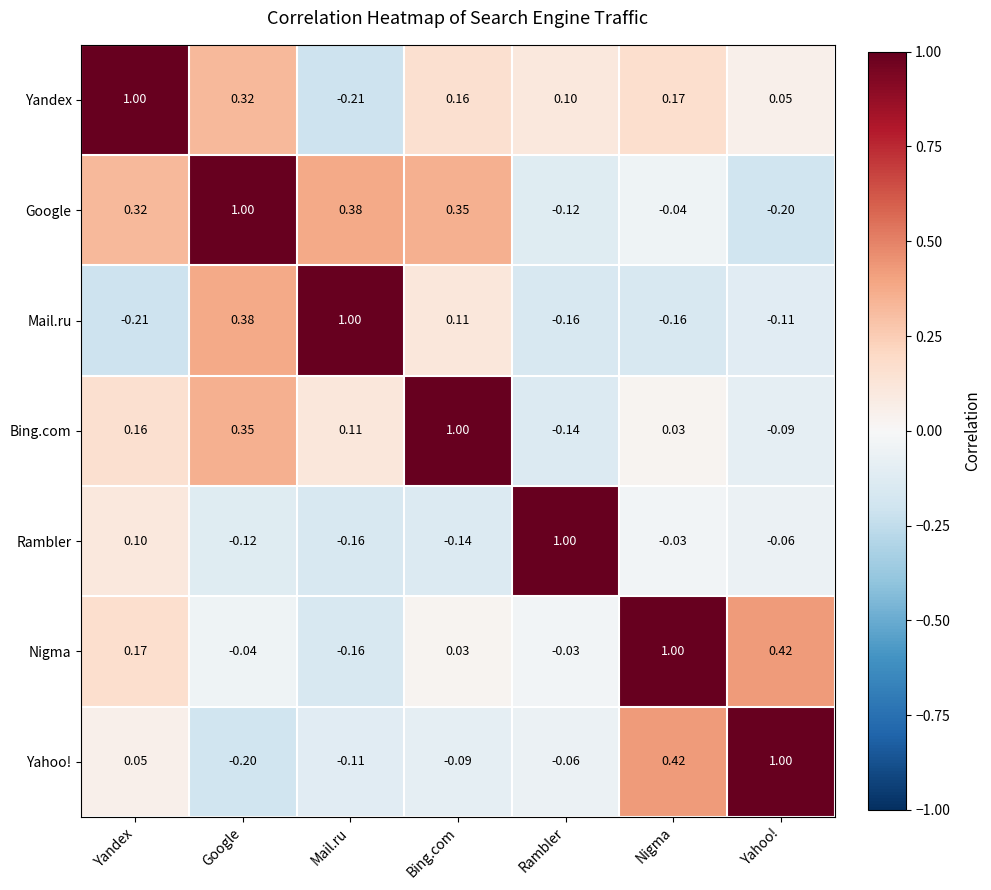

At which label does Bing.com reach its minimum?

Rambler